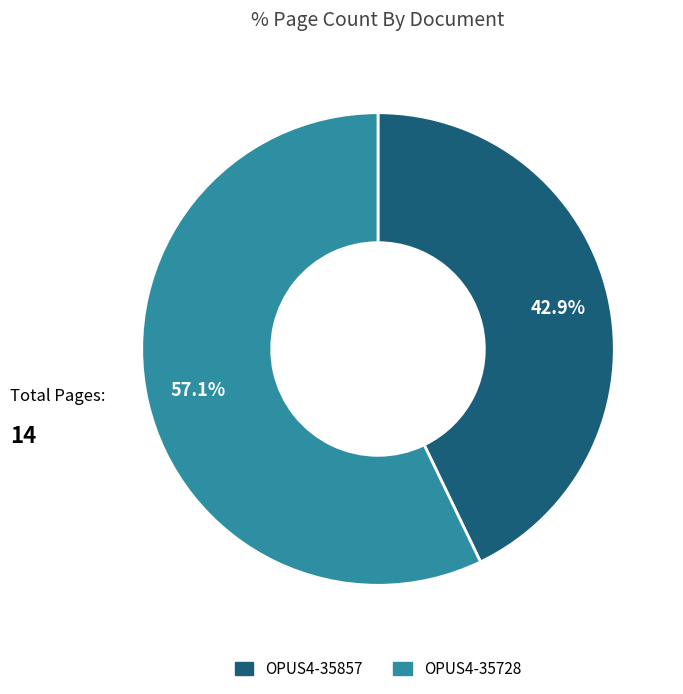

Between OPUS4-35857 and OPUS4-35728, which is larger?

OPUS4-35728